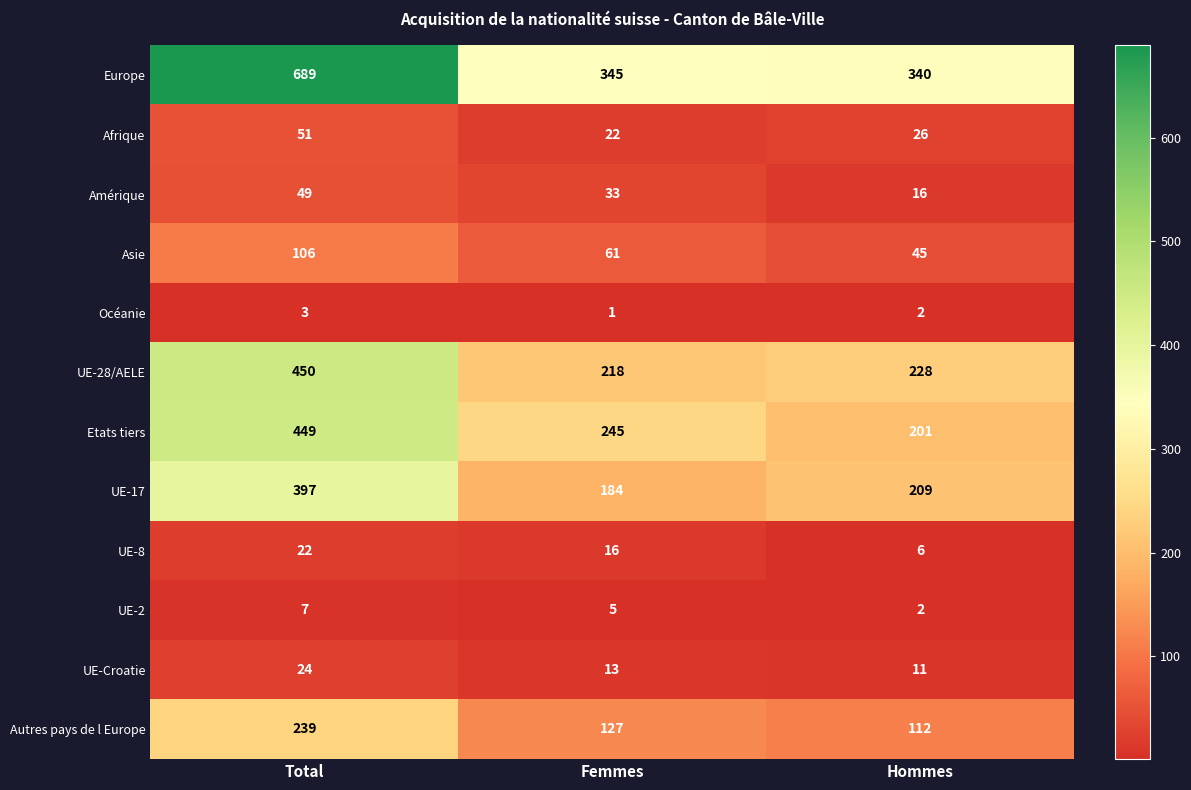

How many values in the Asie series are below 61?

1